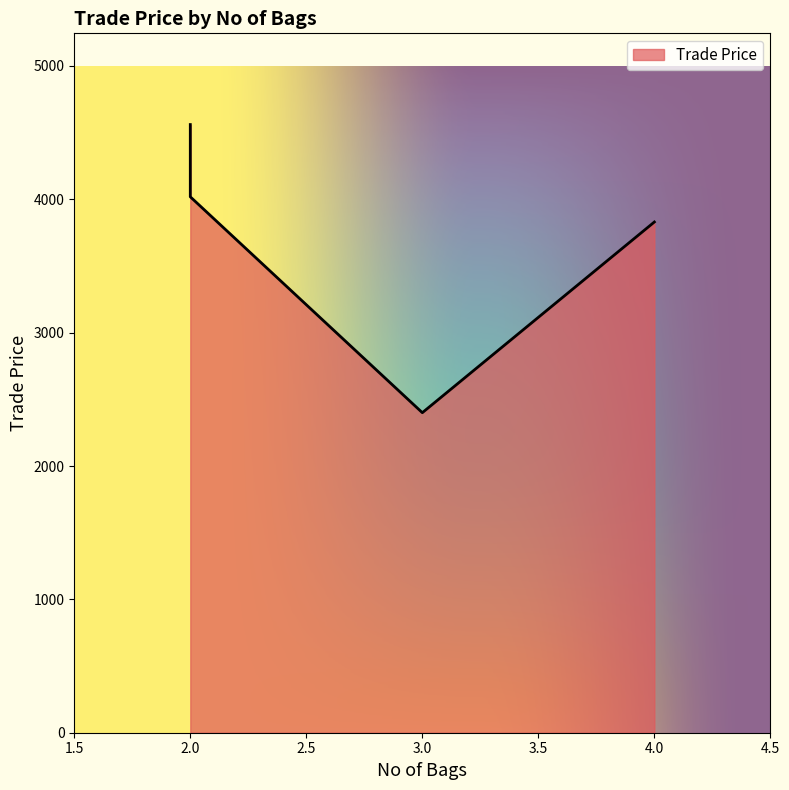

At which category does the data reach its first local valley?

3